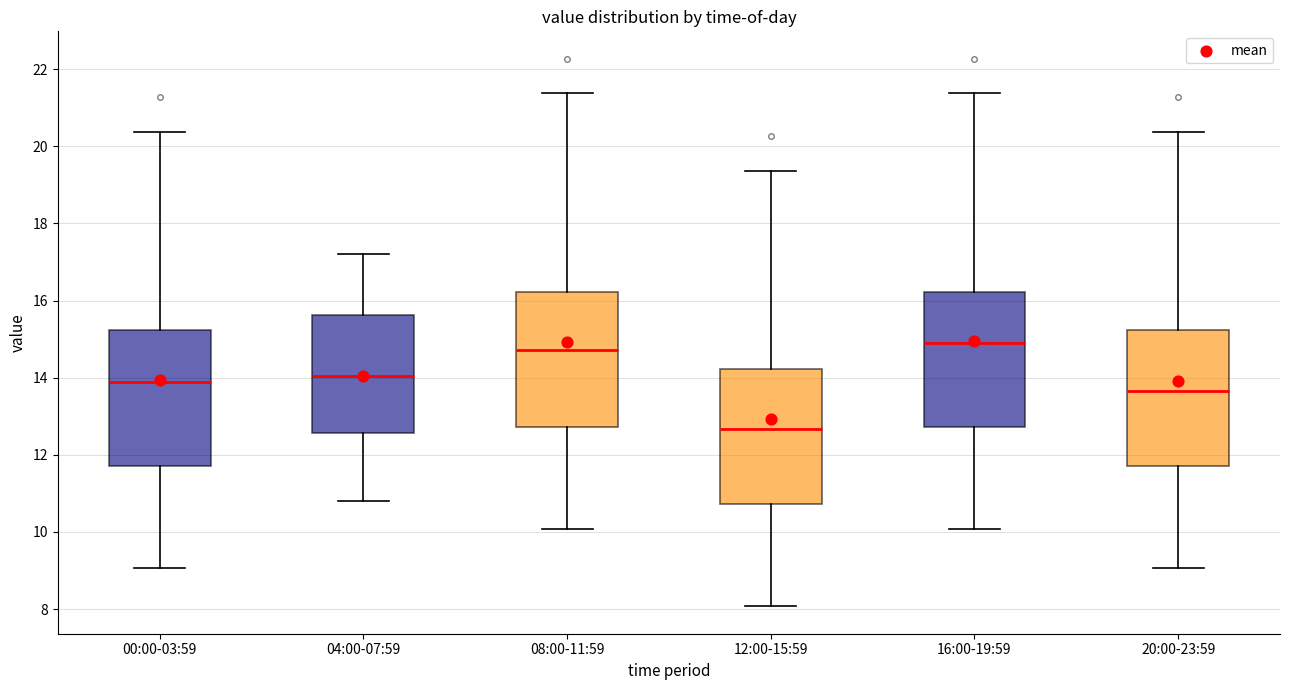

Reading left to right, transcribe this box plot: for each box, give where its median line is, the range the box spans, and where its two whiskers end, as read against the y-axis. The values are not printed on the chart, so give them approximately, as read against the axis.

00:00-03:59: median 13.8, box 11.8 to 15.2, whiskers 9.0 to 20.4
04:00-07:59: median 14.0, box 12.6 to 15.6, whiskers 10.8 to 17.2
08:00-11:59: median 14.8, box 12.8 to 16.2, whiskers 10.0 to 21.4
12:00-15:59: median 12.6, box 10.8 to 14.2, whiskers 8.0 to 19.4
16:00-19:59: median 14.8, box 12.8 to 16.2, whiskers 10.0 to 21.4
20:00-23:59: median 13.6, box 11.8 to 15.2, whiskers 9.0 to 20.4